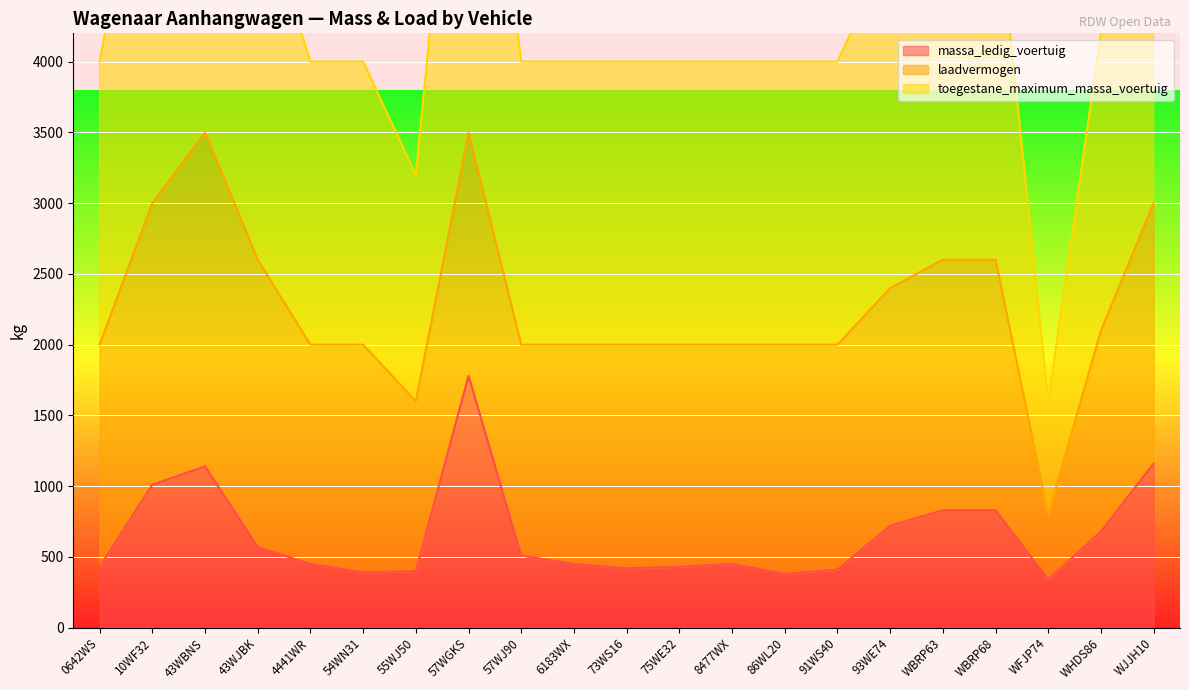

Between 43WBNS and 54WN31, which series saw the biggest shift?

toegestane_maximum_massa_voertuig